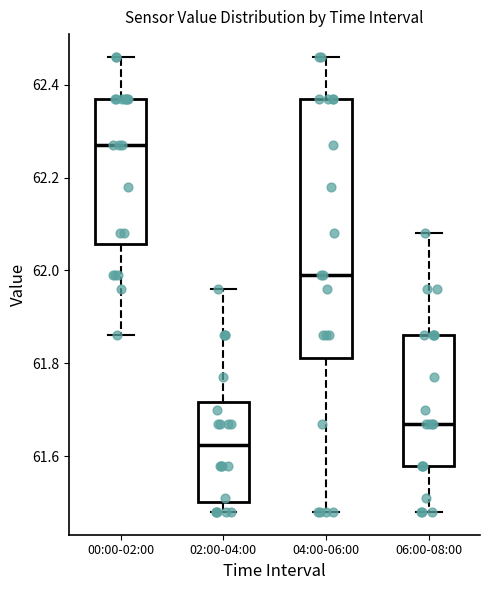

Which box is the tallest, from its lower edge to its upper edge?

04:00-06:00